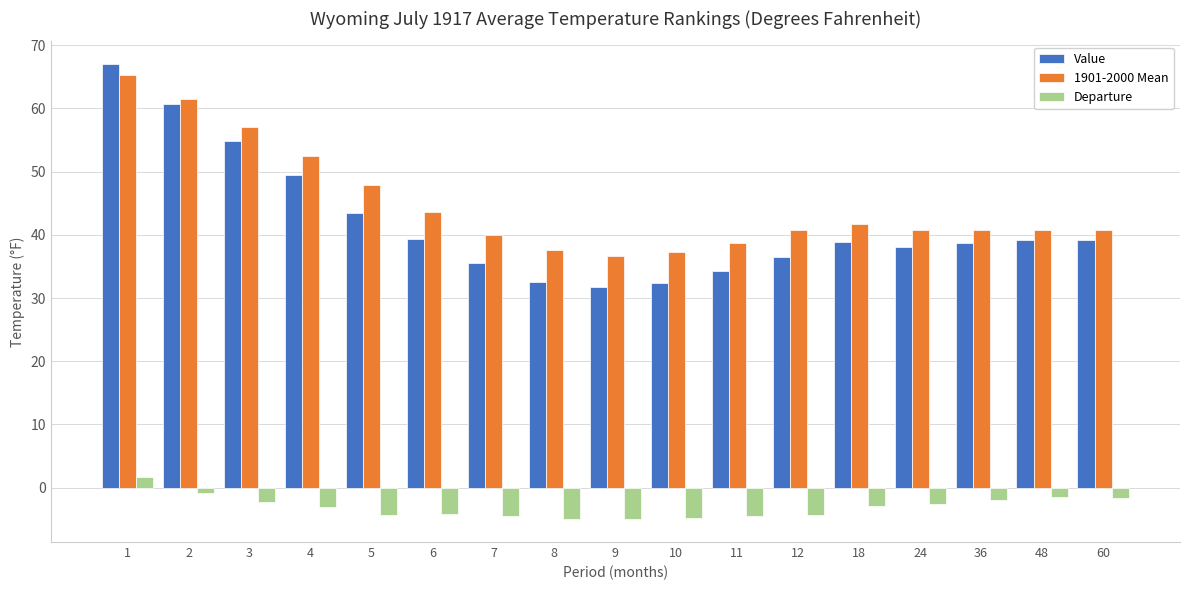

What is the total value across all series at 8?

65.2